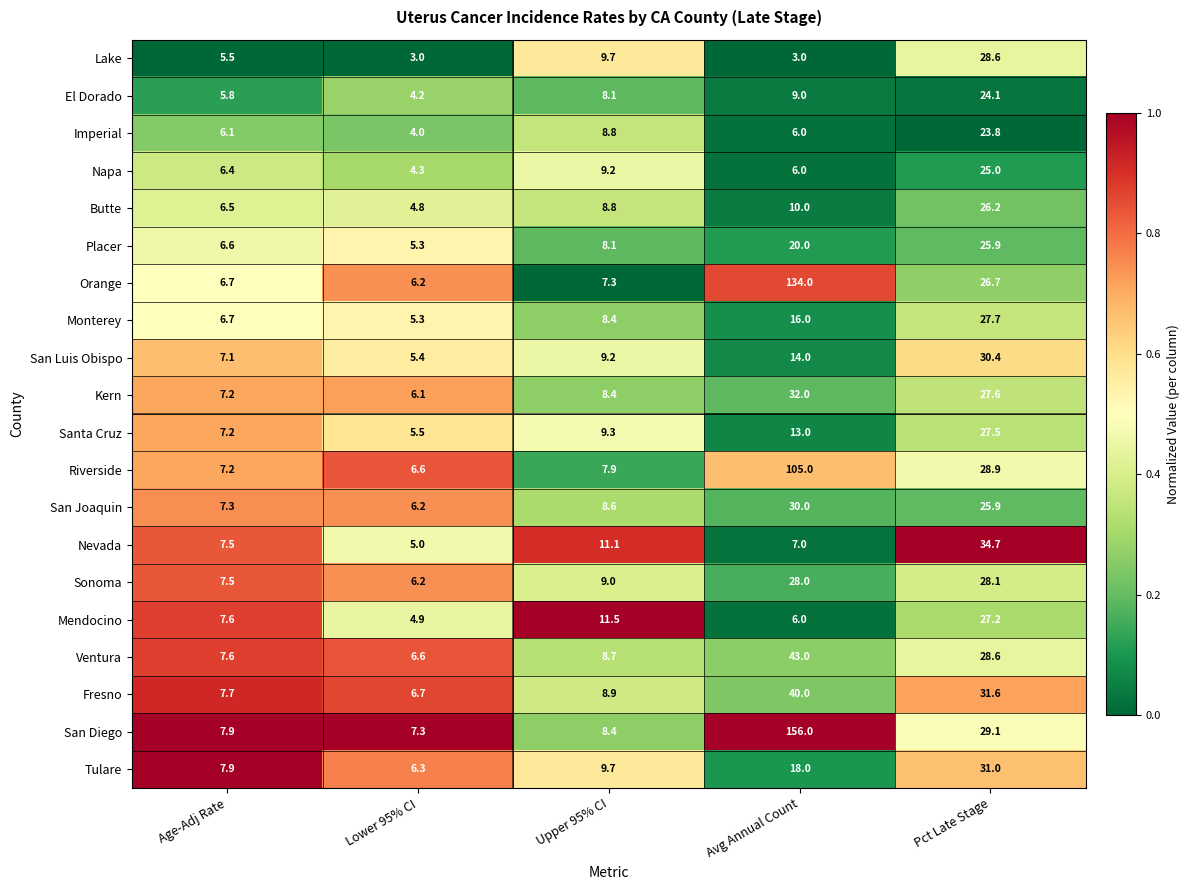

Where does the Butte series first go above 8?

Upper 95% CI